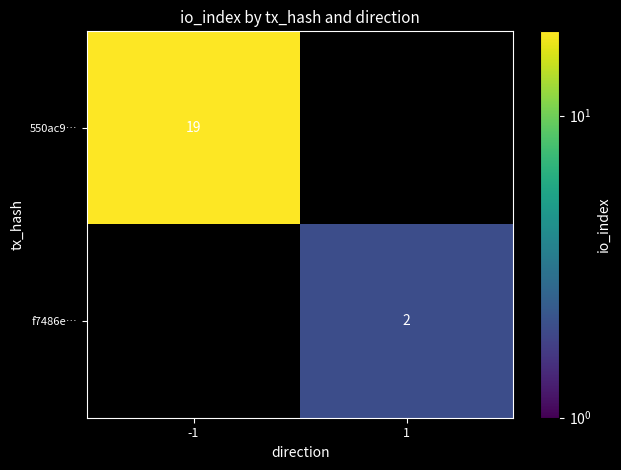

Is it true that 550ac9… equals 19 at -1?

True